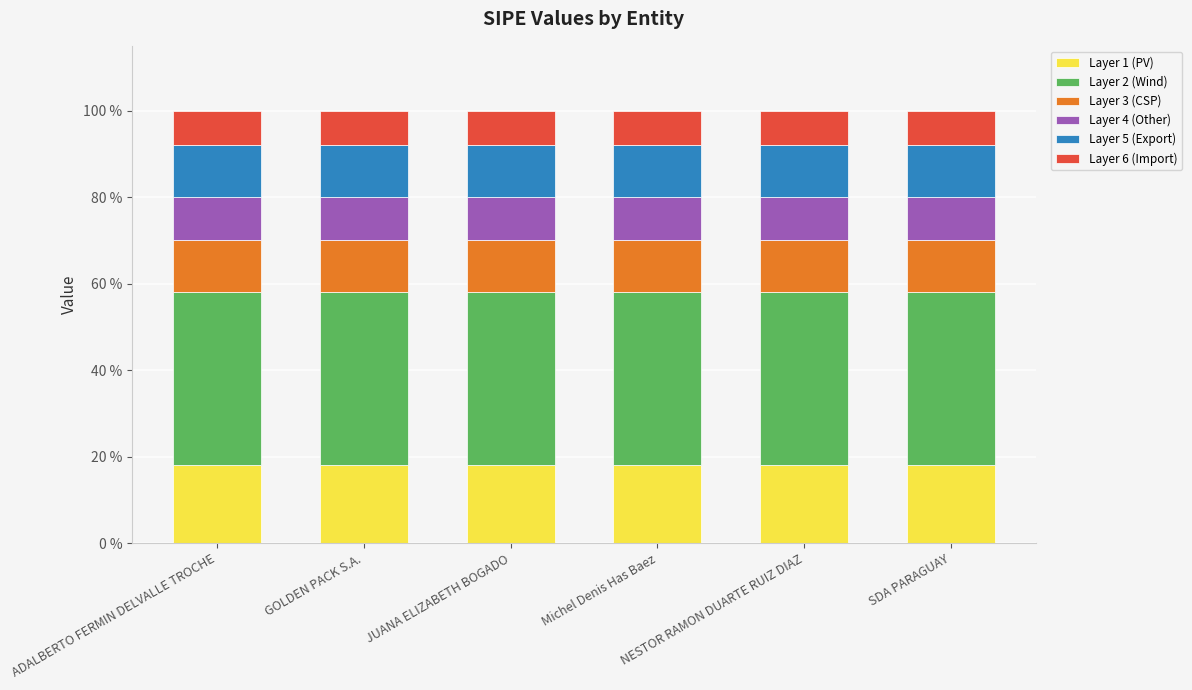

What are all the series names shown in the legend?

Layer 1 (PV), Layer 2 (Wind), Layer 3 (CSP), Layer 4 (Other), Layer 5 (Export), Layer 6 (Import)